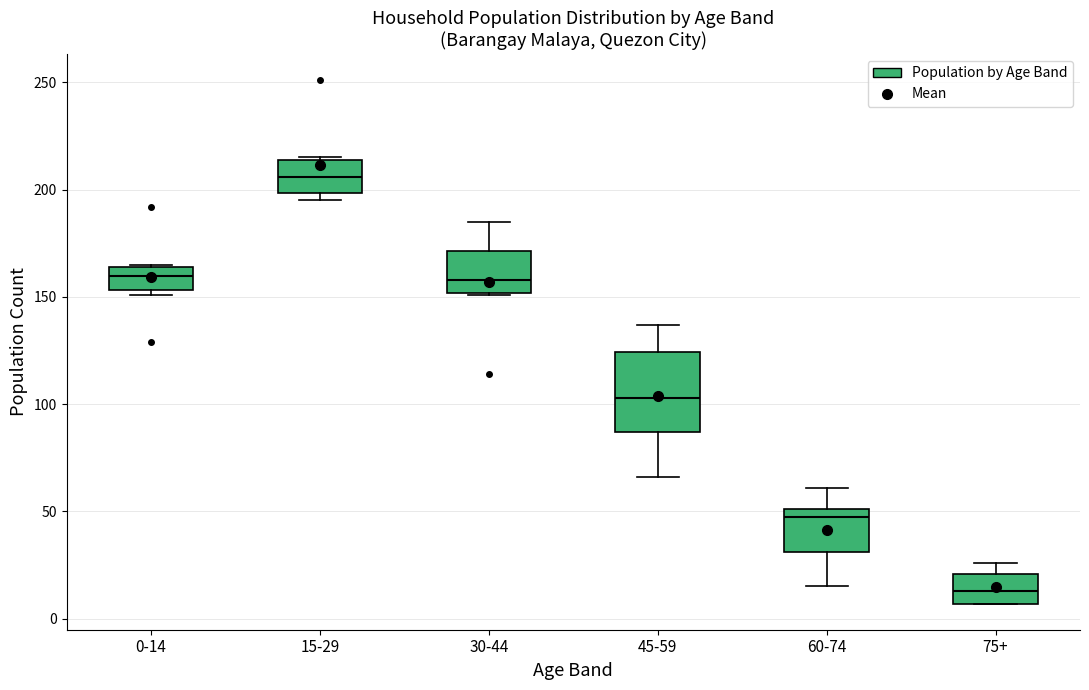

Reading left to right, transcribe this box plot: for each box, give where its median line is, the range the box spans, and where its two whiskers end, as read against the y-axis. The values are not printed on the chart, so give them approximately, as read against the axis.

0-14: median 160, box 155 to 165, whiskers 150 to 165
15-29: median 205, box 200 to 215, whiskers 195 to 215
30-44: median 160, box 150 to 170, whiskers 150 to 185
45-59: median 105, box 85 to 125, whiskers 65 to 135
60-74: median 50 (just below the box's upper edge), box 30 to 50, whiskers 15 to 60
75+: median 15, box 5 to 20, whiskers 5 to 25